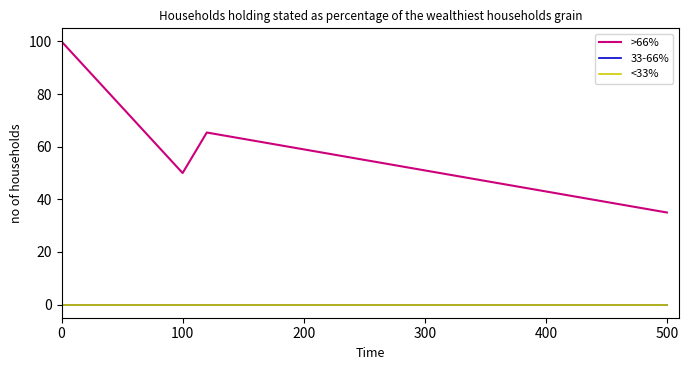

Does the chart display data point markers on the line(s)?

No